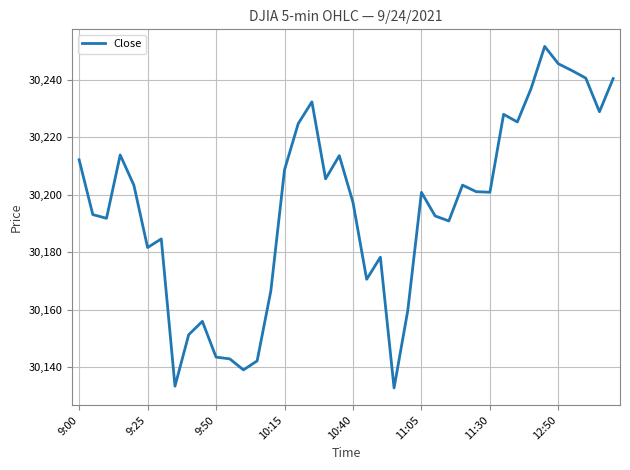

What is the difference between the maximum and minimum values?

119.0